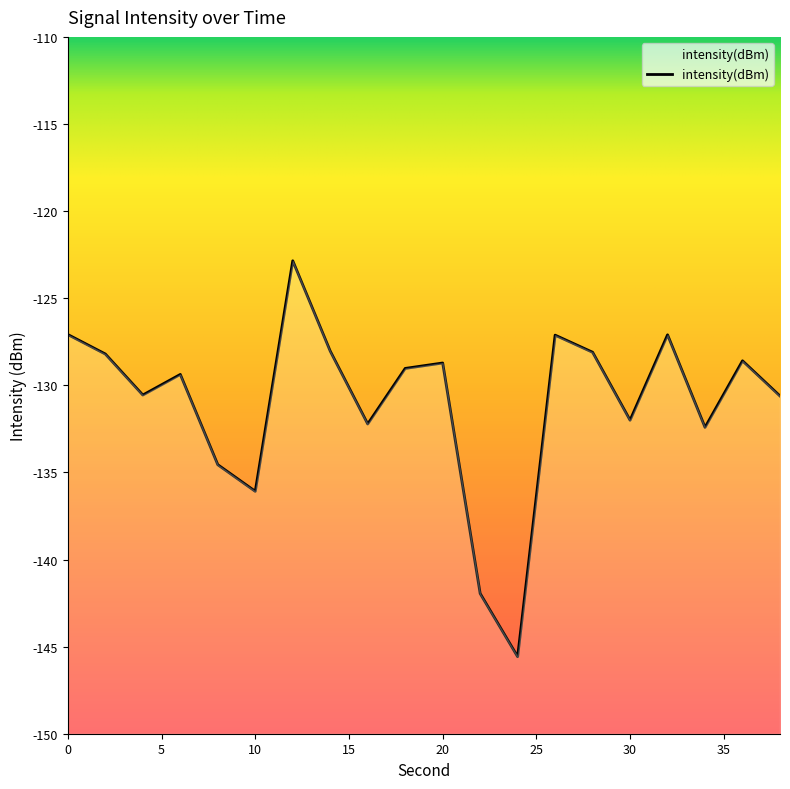

What is the value of the 20th point from the left?

-130.6